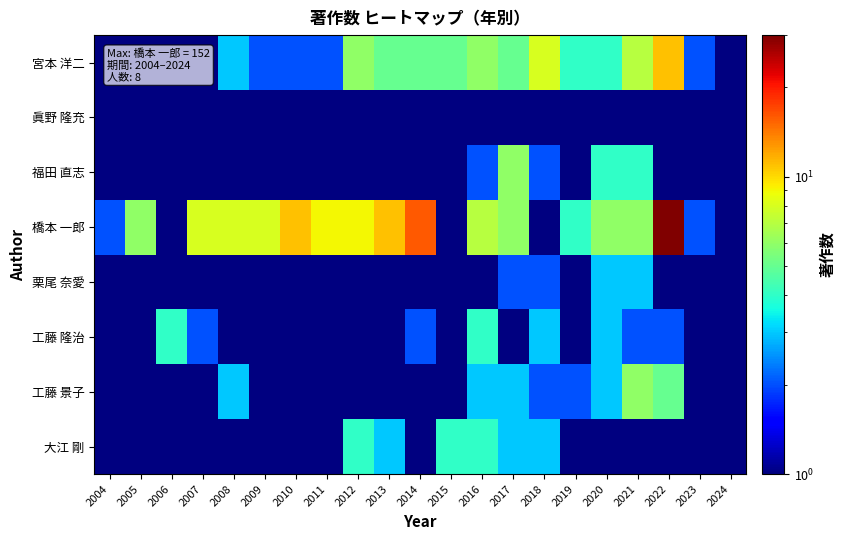

Between 2010 and 2023, which is larger?

2010